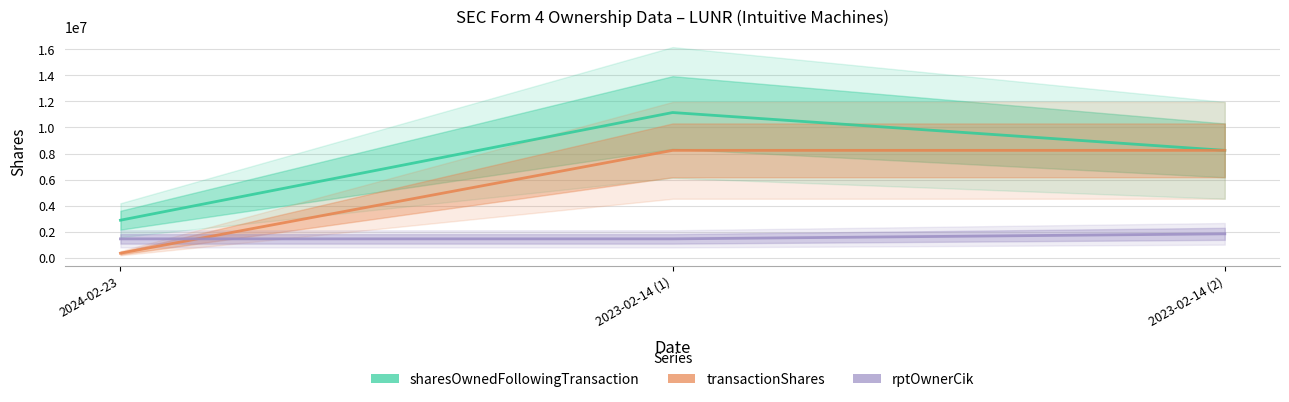

At 2023-02-14 (2), list the series in order from largest to smallest.

sharesOwnedFollowingTransaction, transactionShares, rptOwnerCik